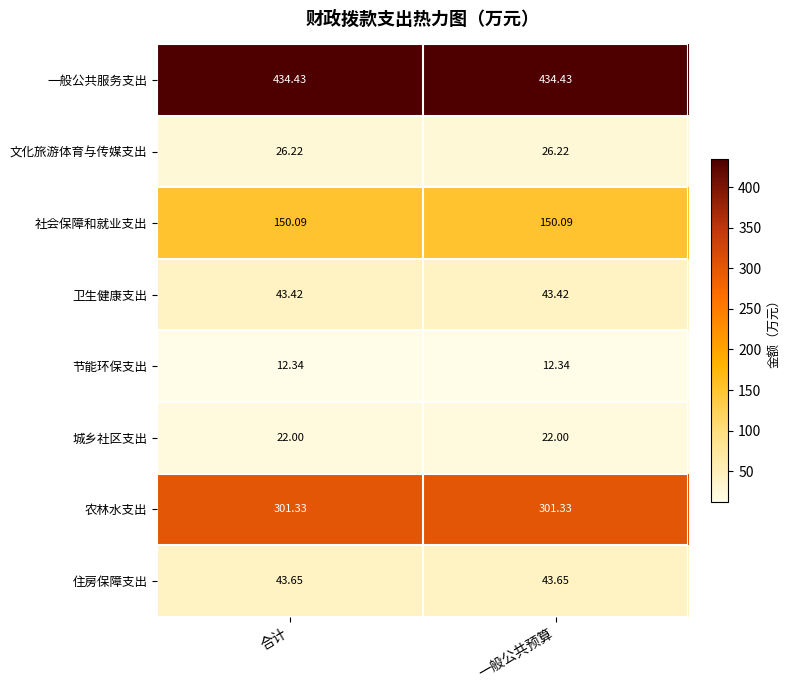

How many distinct data groups are displayed?

8